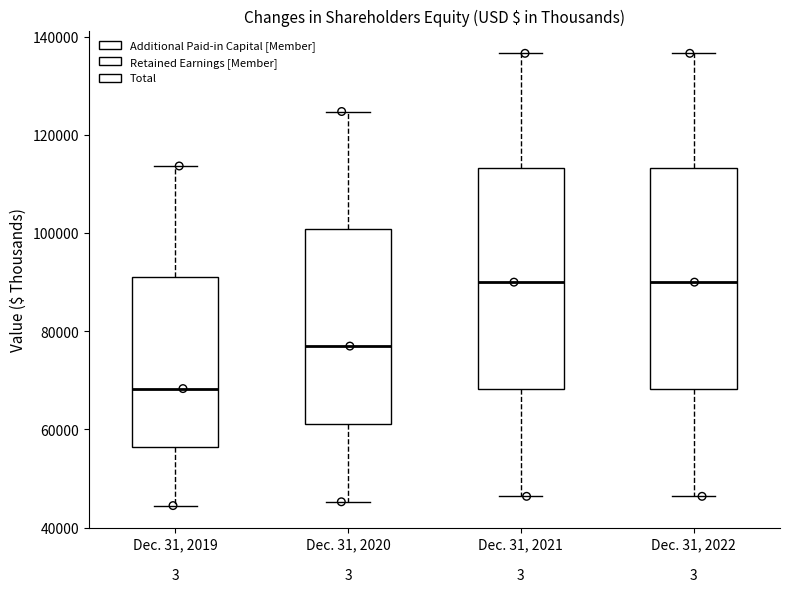

Reading left to right, transcribe this box plot: for each box, give where its median line is, the range the box spans, and where its two whiskers end, as read against the y-axis. The values are not printed on the chart, so give them approximately, as read against the axis.

Dec. 31, 2019: median 68000, box 56000 to 90000, whiskers 44000 to 114000
Dec. 31, 2020: median 76000, box 62000 to 100000, whiskers 46000 to 124000
Dec. 31, 2021: median 90000, box 68000 to 114000, whiskers 46000 to 136000
Dec. 31, 2022: median 90000, box 68000 to 114000, whiskers 46000 to 136000